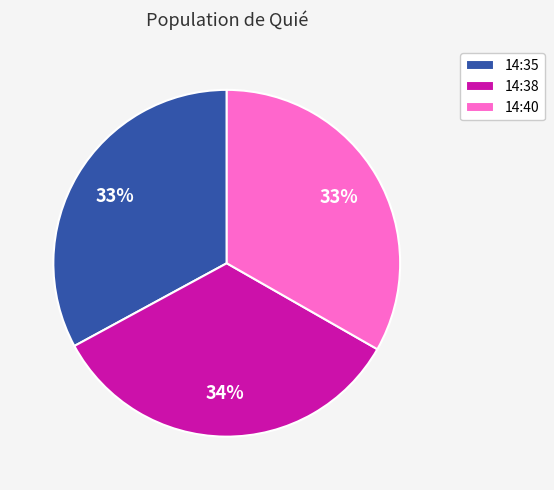

What is the ratio of the value at 14:40 to the value at 14:35?

1.0